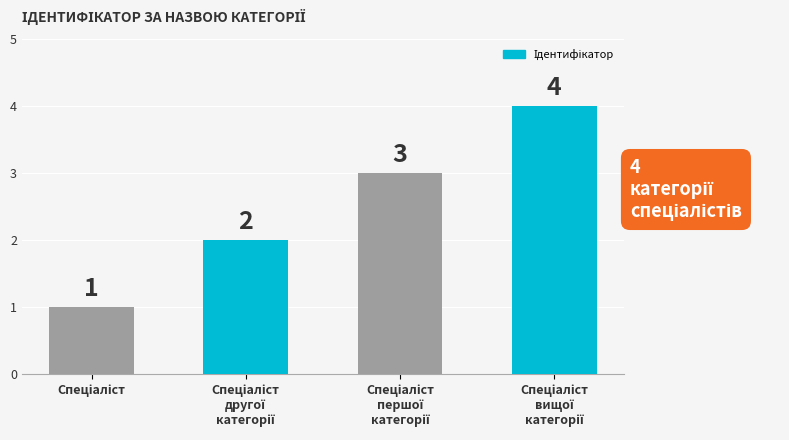

How many values are between 2 and 4?

3